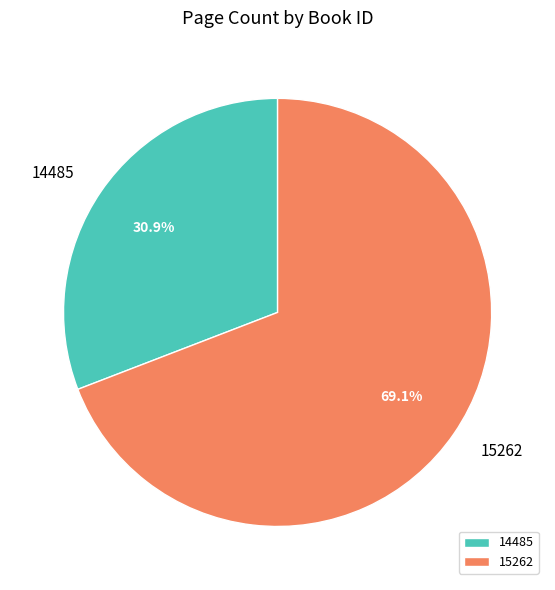

To the nearest percent, what is the average slice percentage?

50%